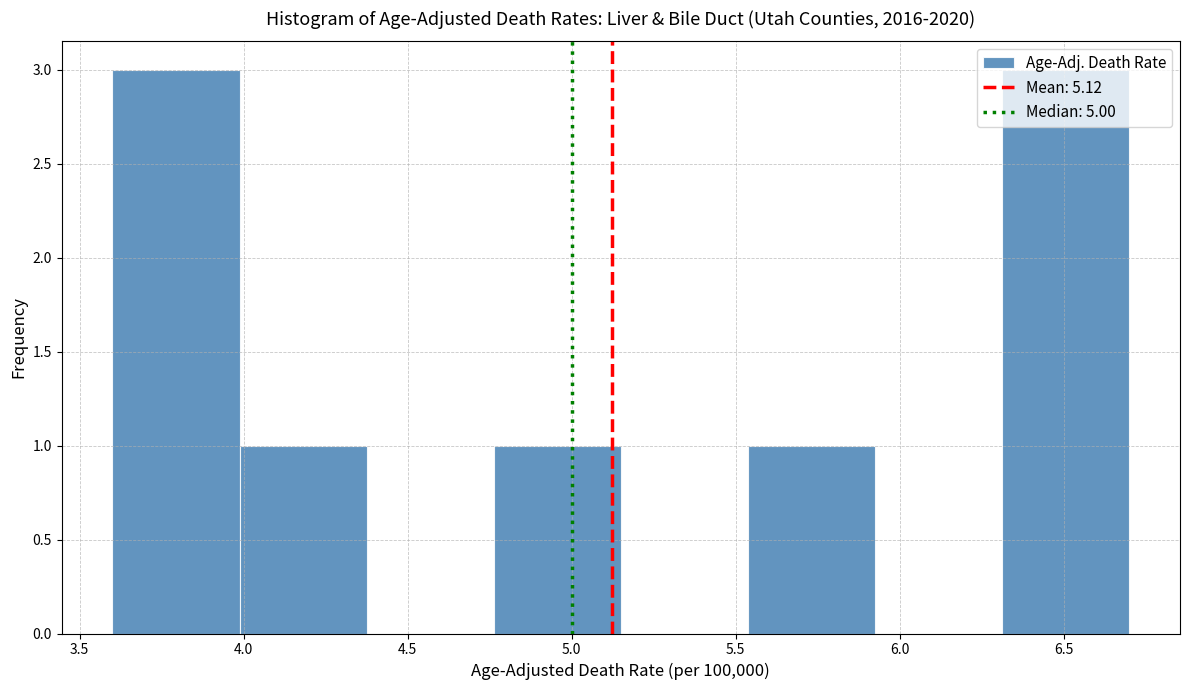

What is the height of the bar covering 5.55 to 5.95 on the x-axis? Neither the bar edges nor the heights are printed on the chart, so give them approximately, as read against the axes.

1